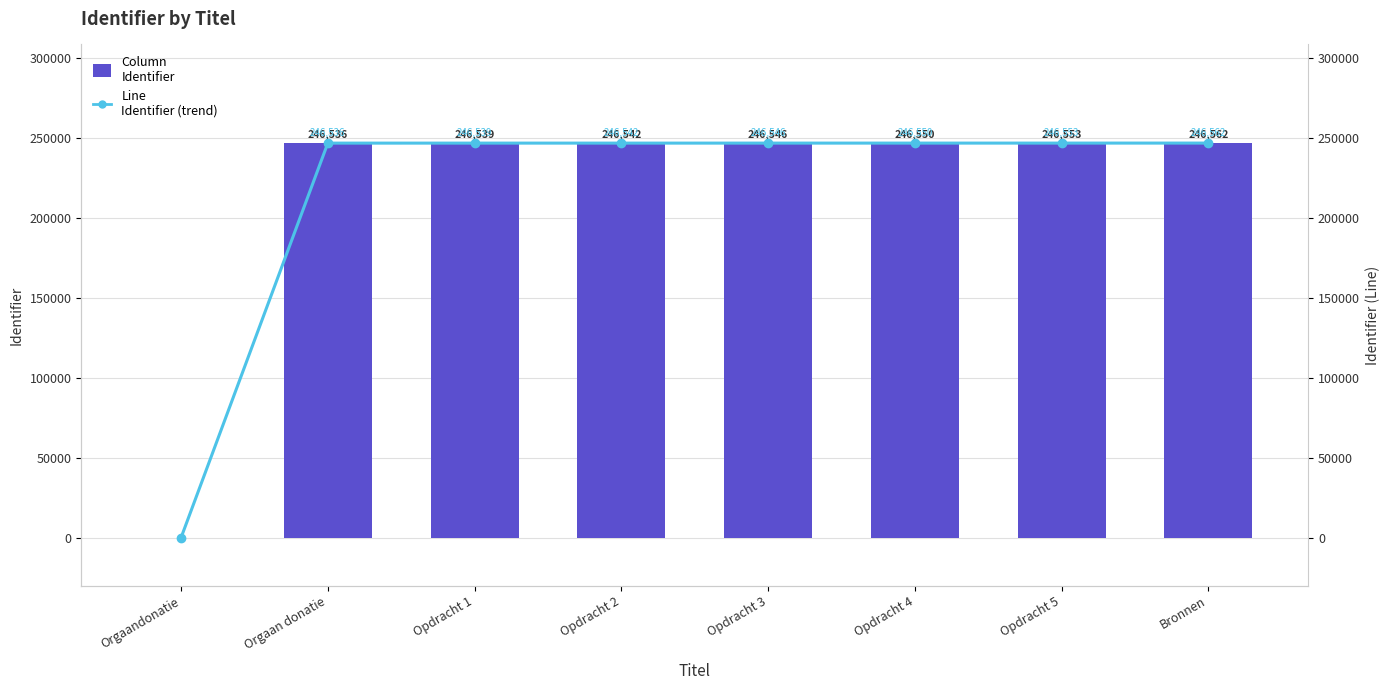

Is the value of Identifier (trend) at Orgaandonatie greater than the value of Identifier at Opdracht 1?

No